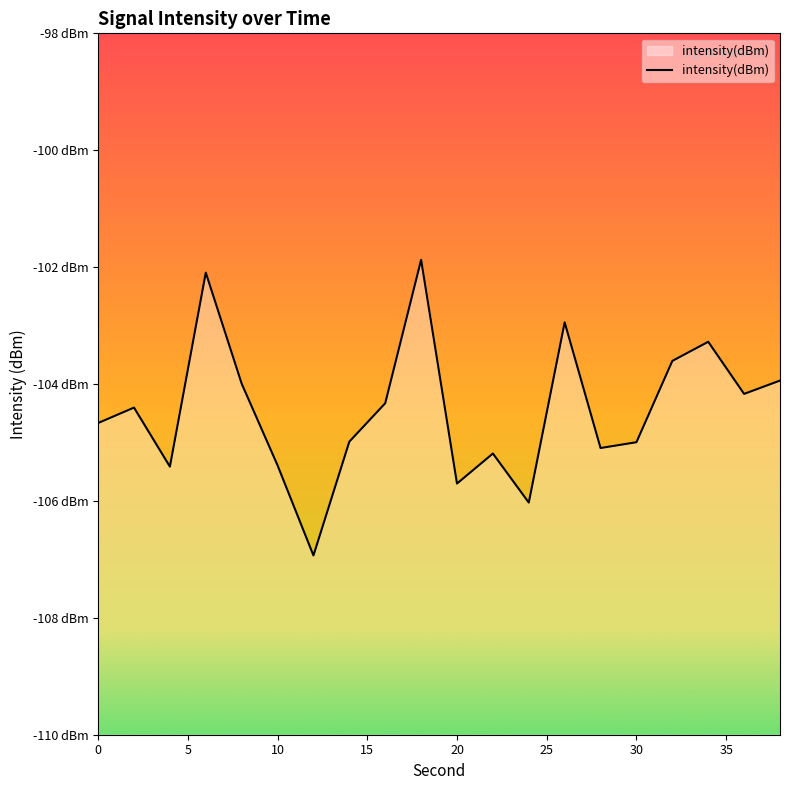

At which category does the data reach its first local valley?

4